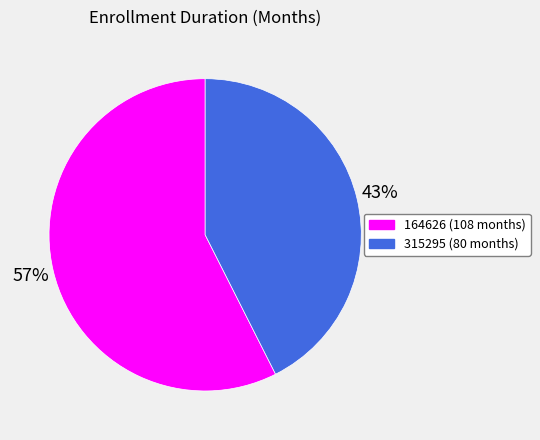

To the nearest percent, what is the combined percentage of 315295 and 164626?

100%